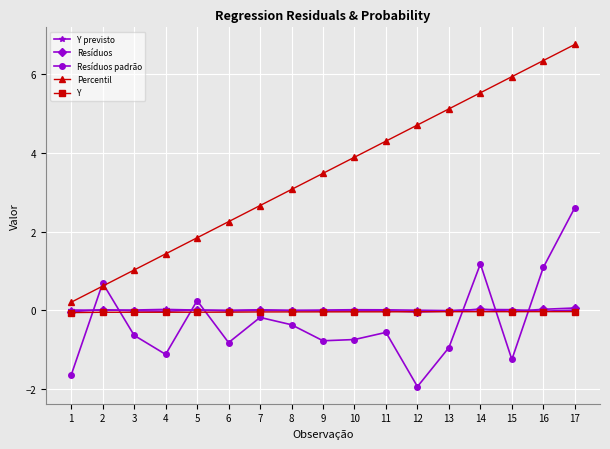

What is the sum of all Resíduos values?

-0.1